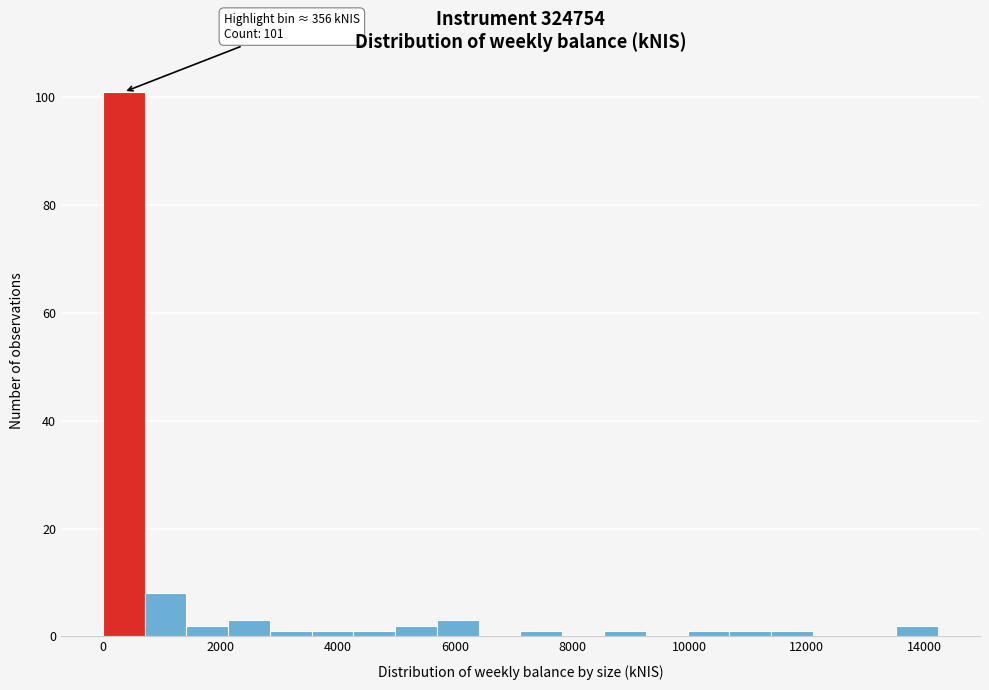

Around what value on the x-axis is the tallest bar? Give the approximate position of its centre, as read against the axis.

400